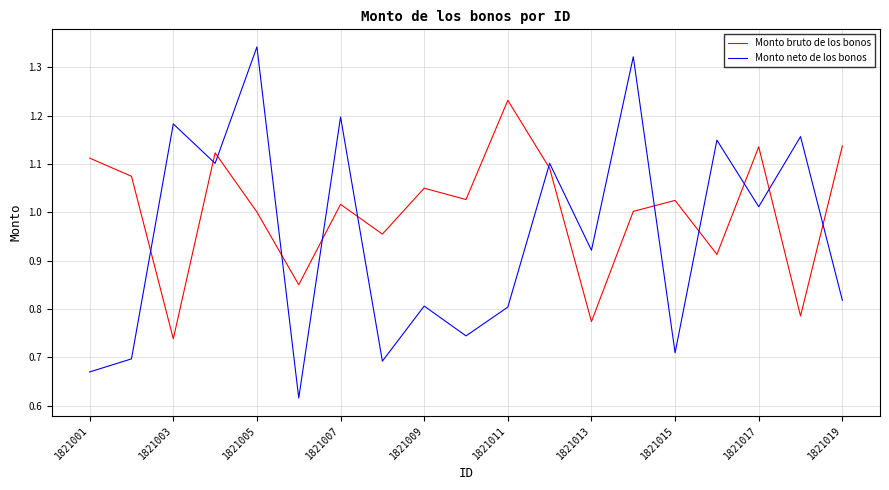

List the series in order of their overall mean, lowest first.

Monto neto de los bonos, Monto bruto de los bonos